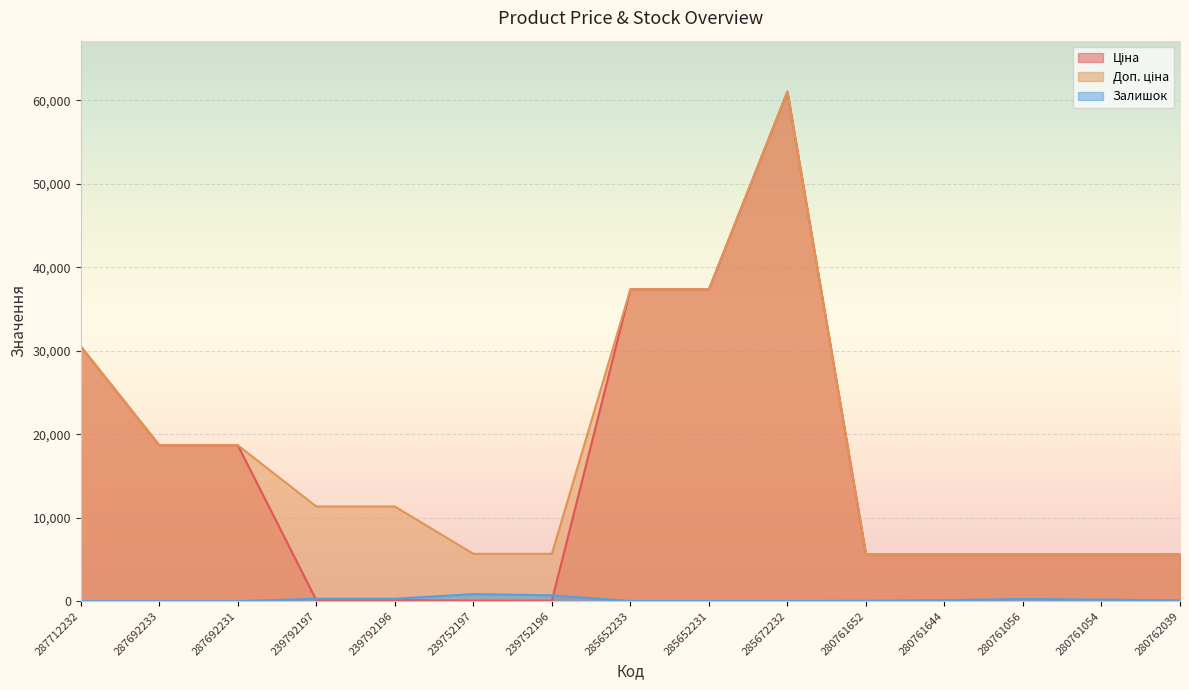

How many series are shown in this chart?

3